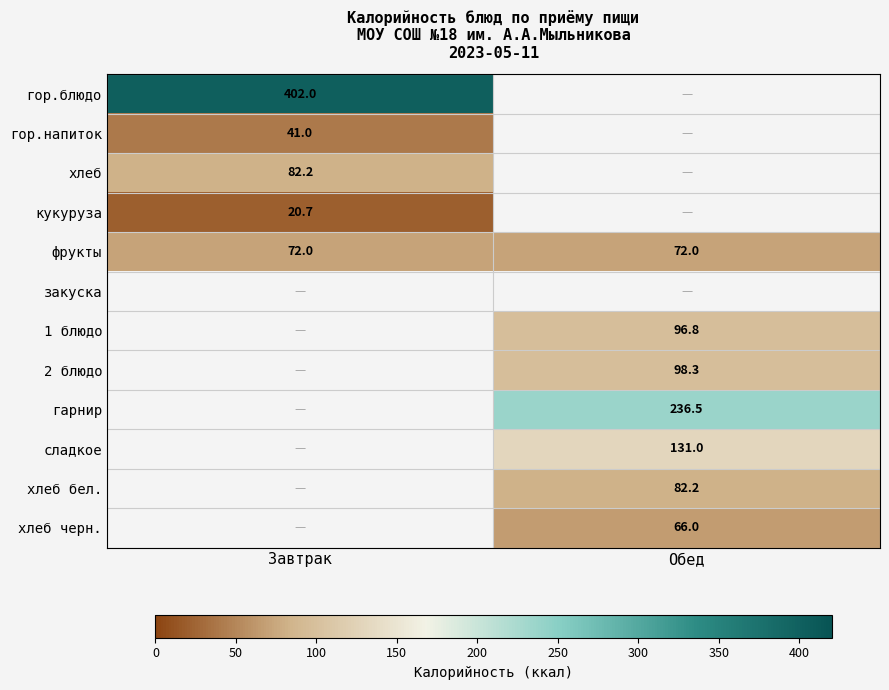

Read the фрукты value at Обед.

72.0